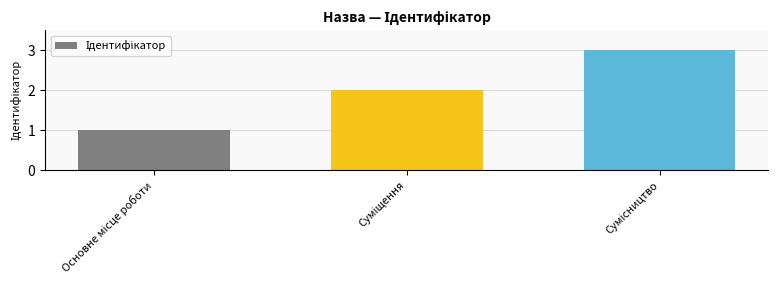

What is the maximum value shown in the chart?

3